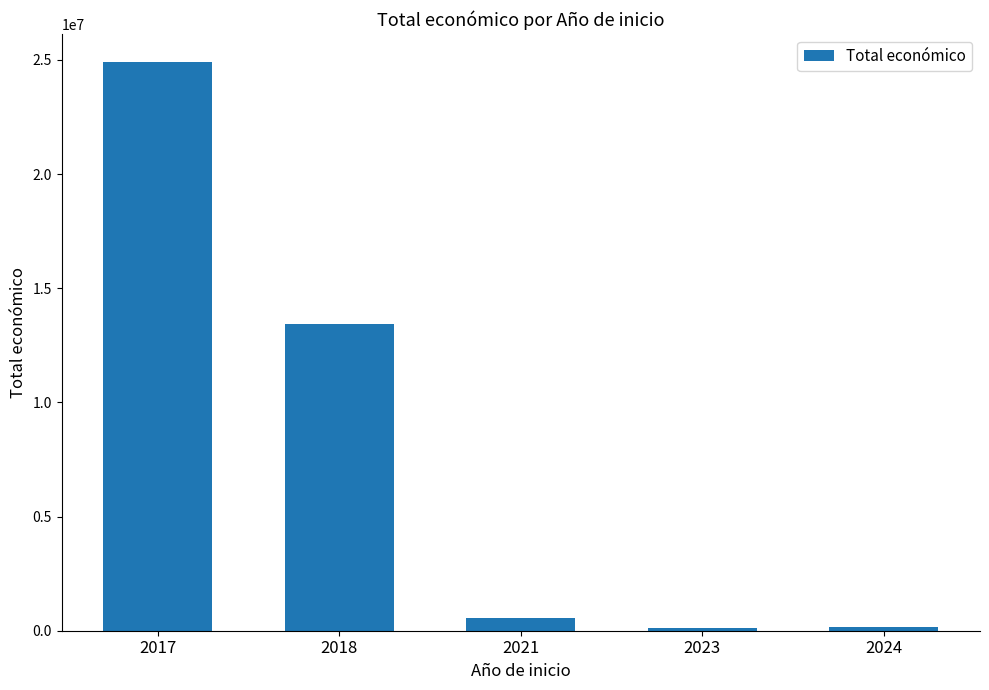

True or false: the data shows 9092805 at 2017.

False